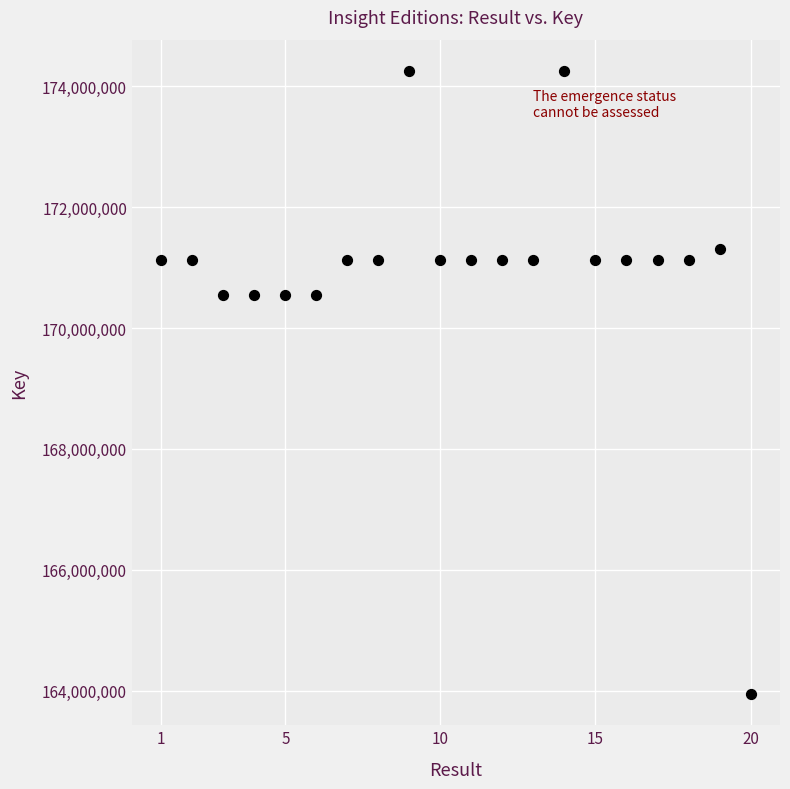

What is the range of Y values (max minus min)?

10310654